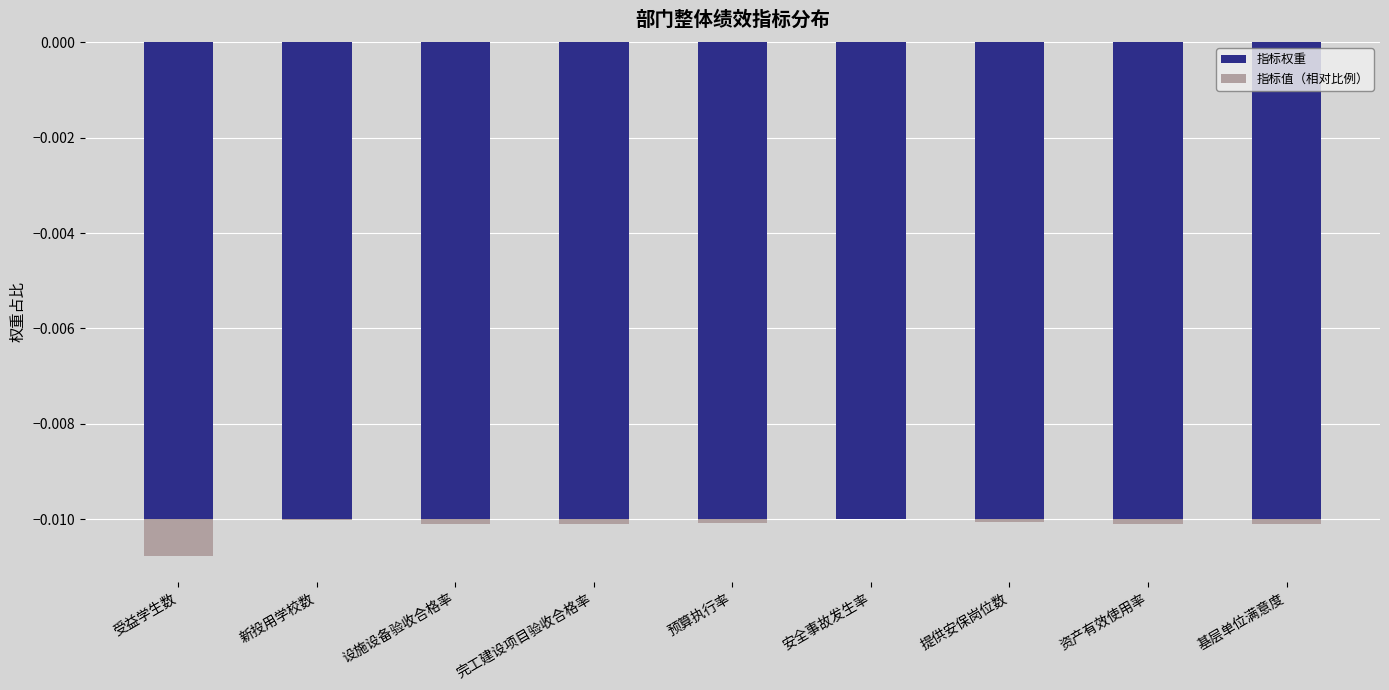

Rank the series at 设施设备验收合格率 from lowest to highest value.

指标权重, 指标值（相对比例）